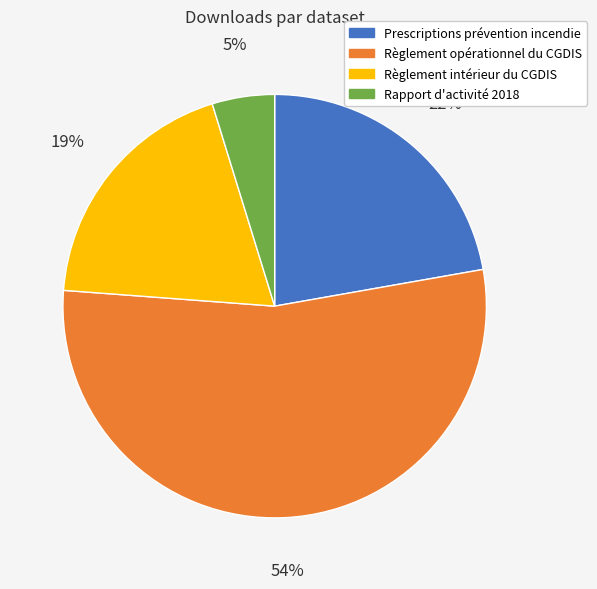

Which category has the biggest portion of the pie?

Règlement opérationnel du CGDIS